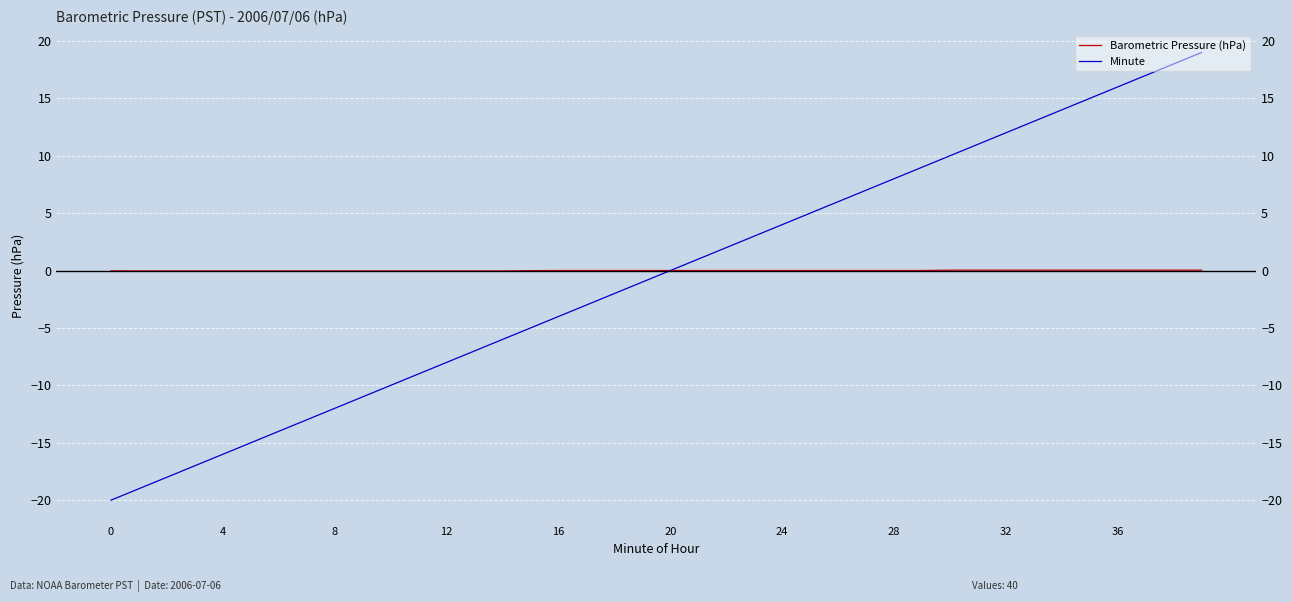

What is the value of the Minute point at the 5th from the left?

-16.0